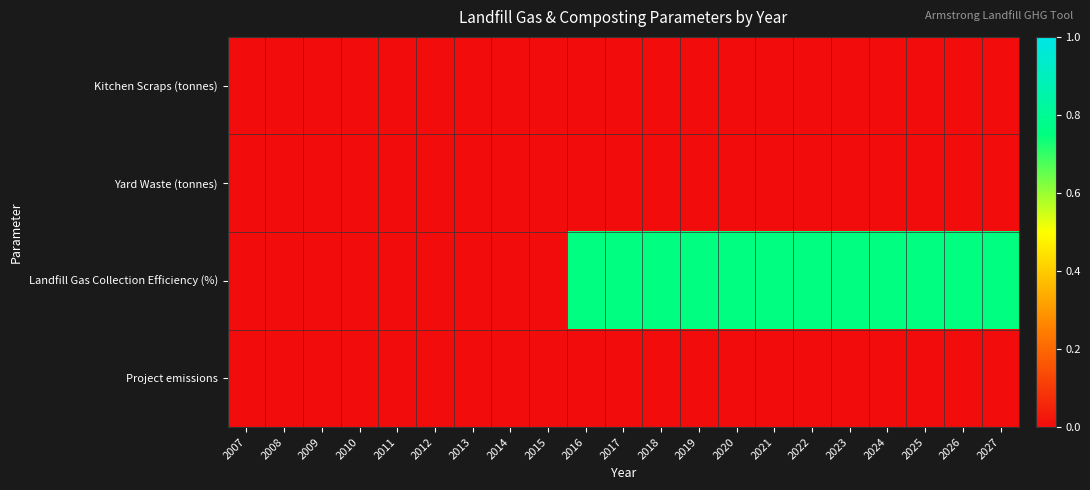

At 2012, list the series in order from smallest to largest.

Kitchen Scraps (tonnes), Yard Waste (tonnes), Landfill Gas Collection Efficiency (%), Project emissions